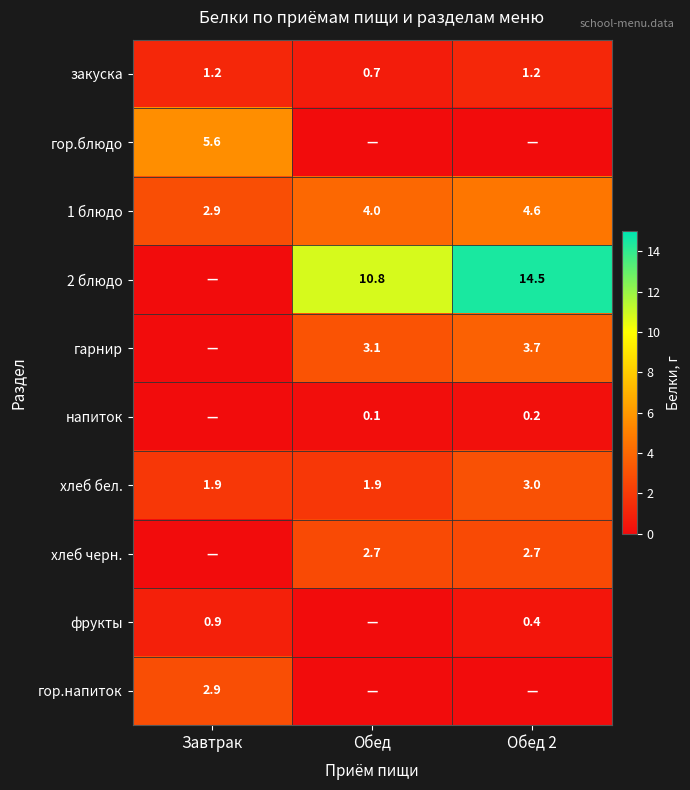

Which category has the lowest value in the 1 блюдо series?

Завтрак